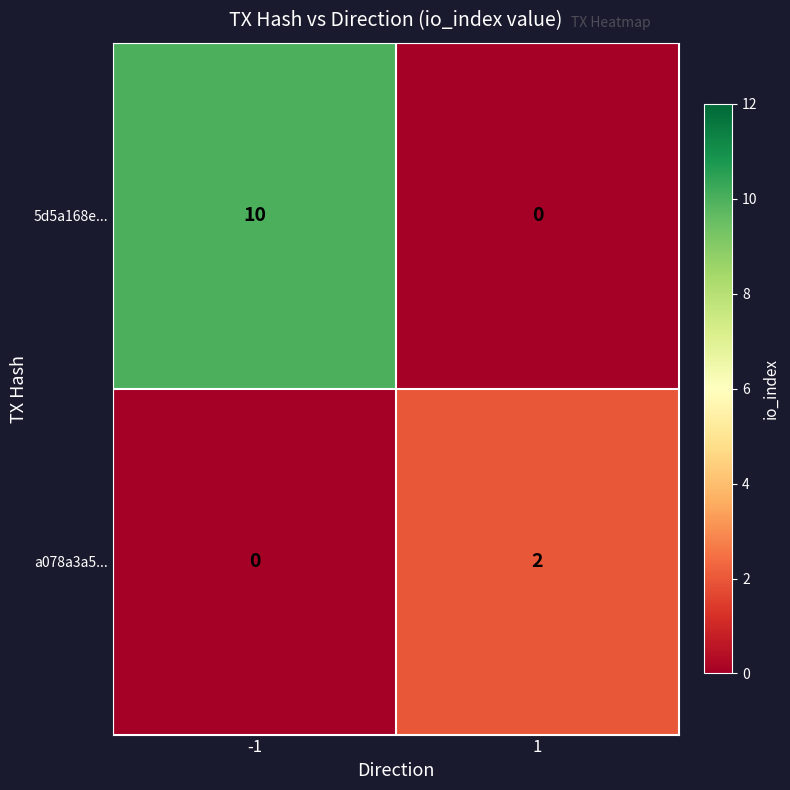

How many series are shown in this chart?

2